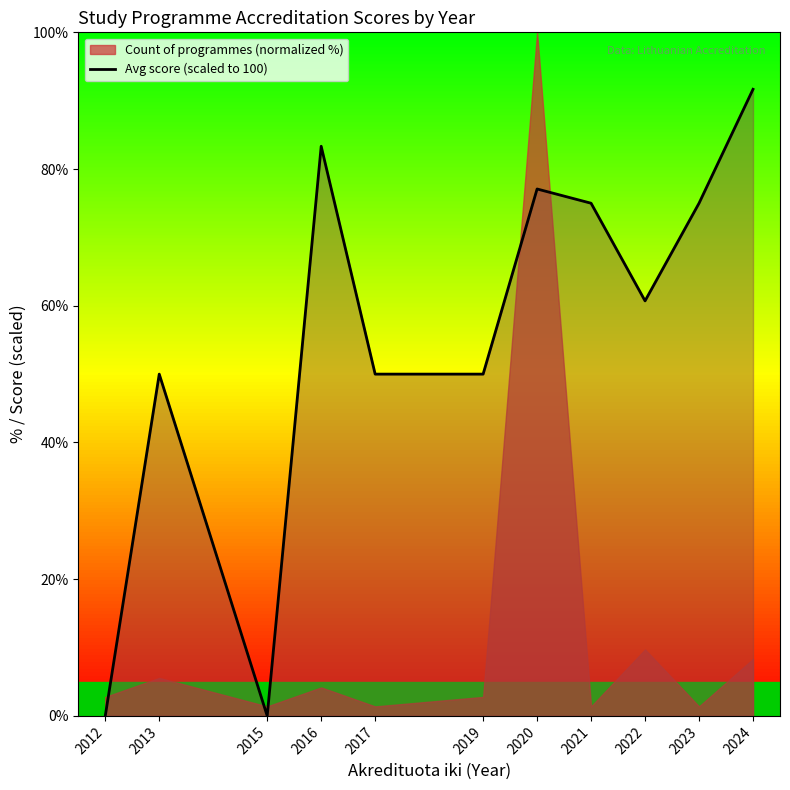

The value at 2023 is 75.0. True or false?

True